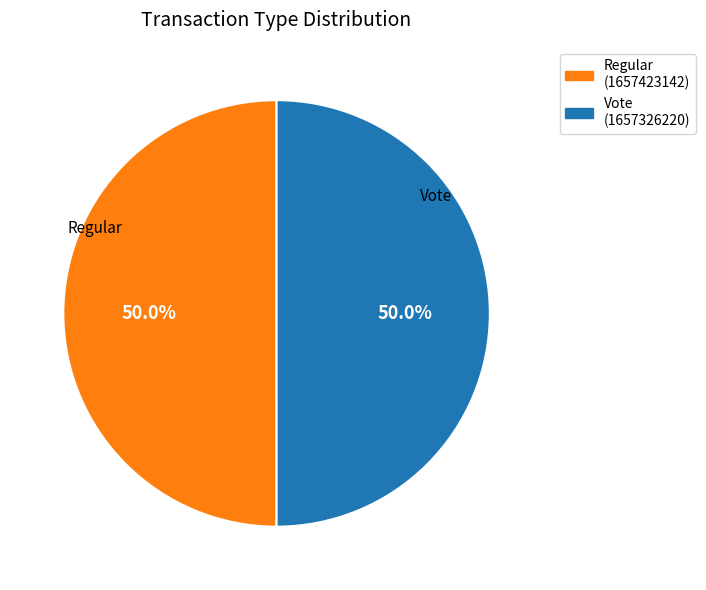

What is the ratio of the value at Vote (1657326220) to the value at Regular (1657423142)?

1.0